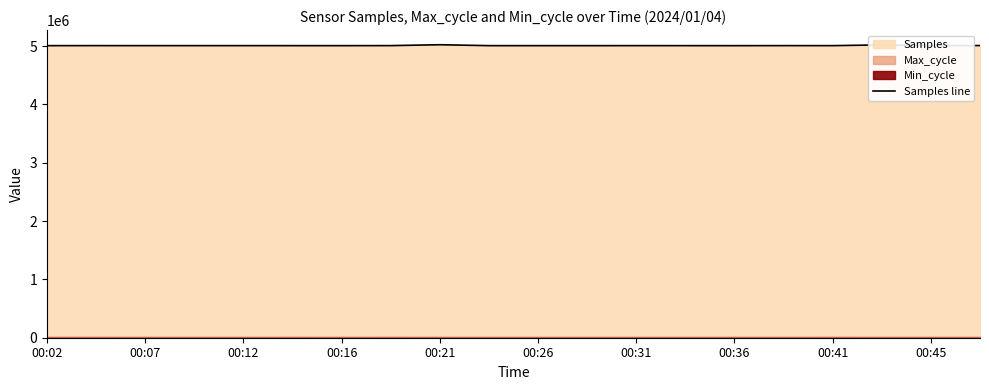

How many categories are shown in the chart?

20